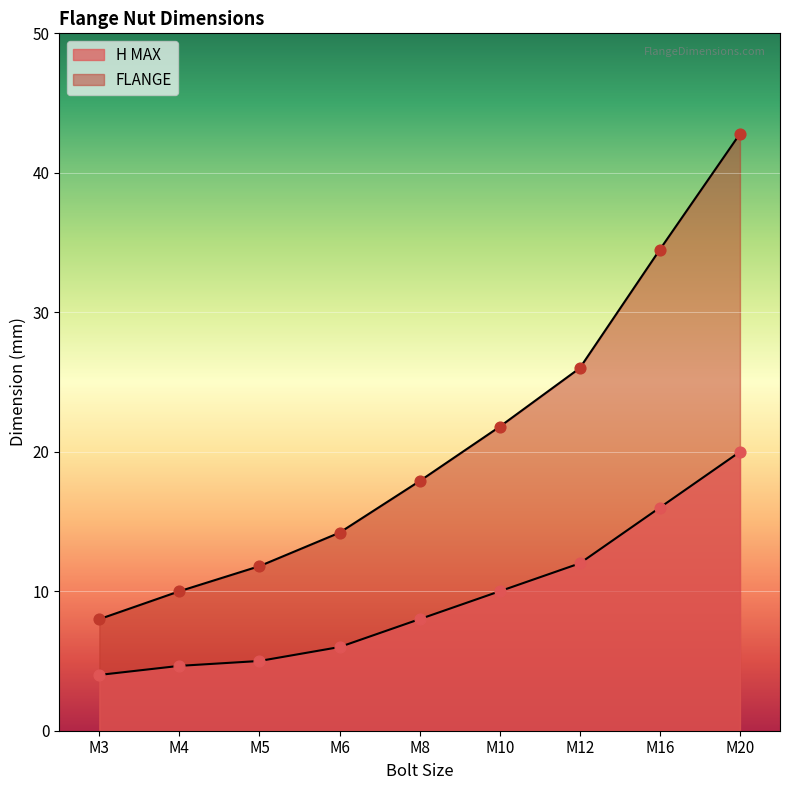

Which series contains the highest Y value?

FLANGE